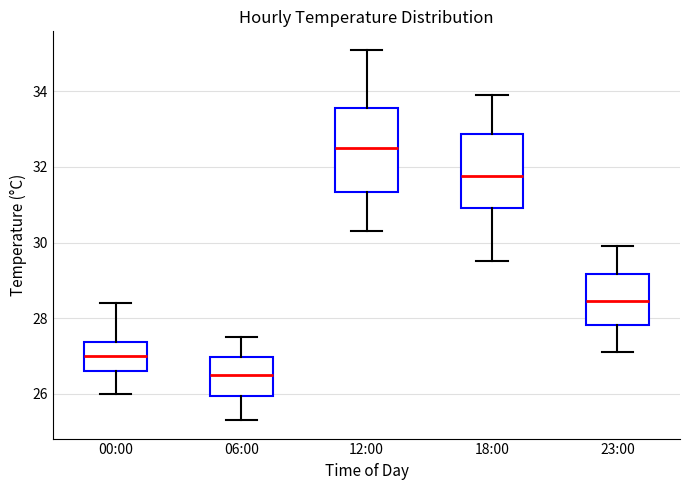

Reading left to right, read every box against the y-axis: the position of its median line, the range the box covers, and the ends of its whiskers. The values are not printed on the chart, so give them approximately, as read against the axis.

00:00: median 27.0, box 26.6 to 27.4, whiskers 26.0 to 28.4
06:00: median 26.6, box 26.0 to 27.0, whiskers 25.4 to 27.6
12:00: median 32.6, box 31.4 to 33.6, whiskers 30.4 to 35.2
18:00: median 31.8, box 31.0 to 32.8, whiskers 29.6 to 34.0
23:00: median 28.4, box 27.8 to 29.2, whiskers 27.2 to 30.0